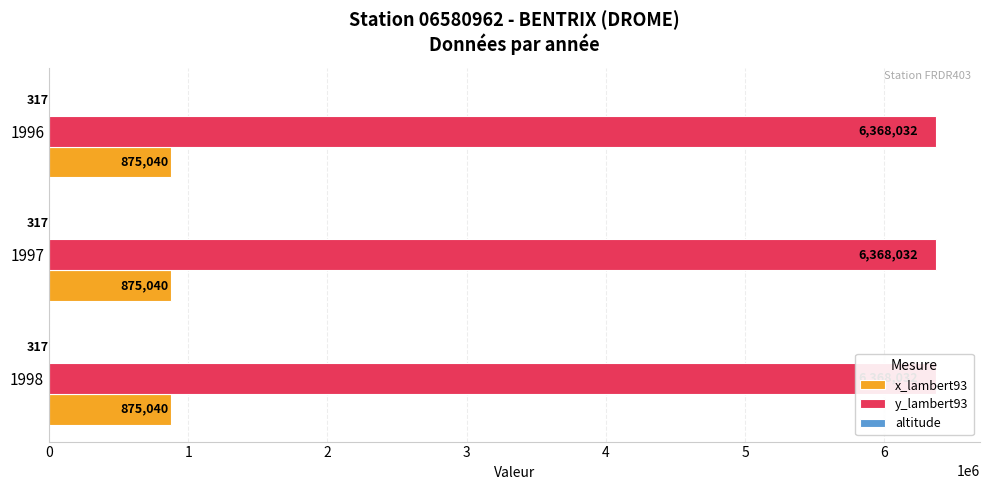

What is the average value of the y_lambert93 series?

6368032